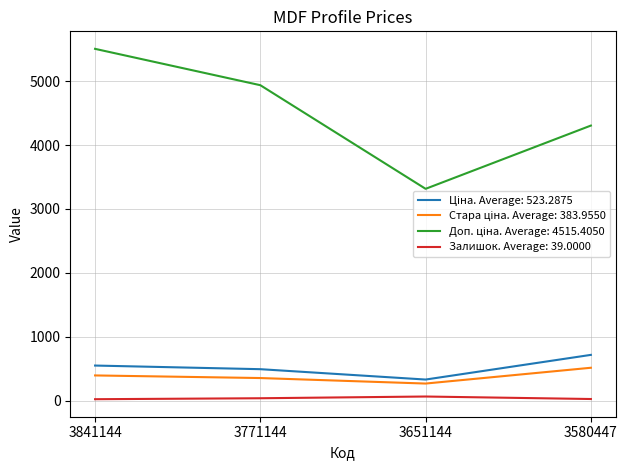

What is the greatest value displayed?

5505.1